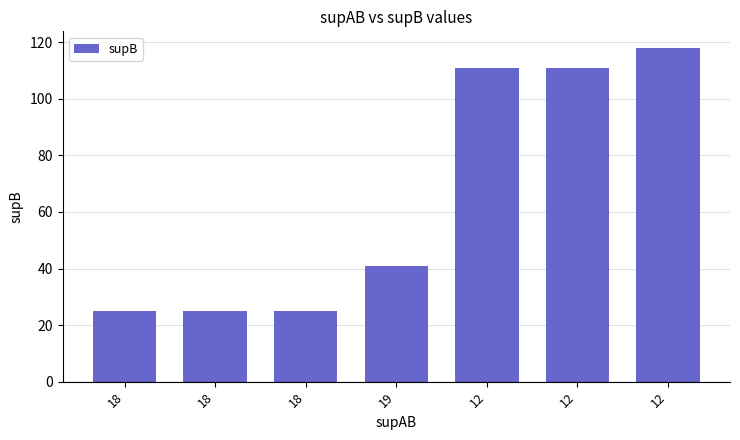

The value at 12 is 111. True or false?

True